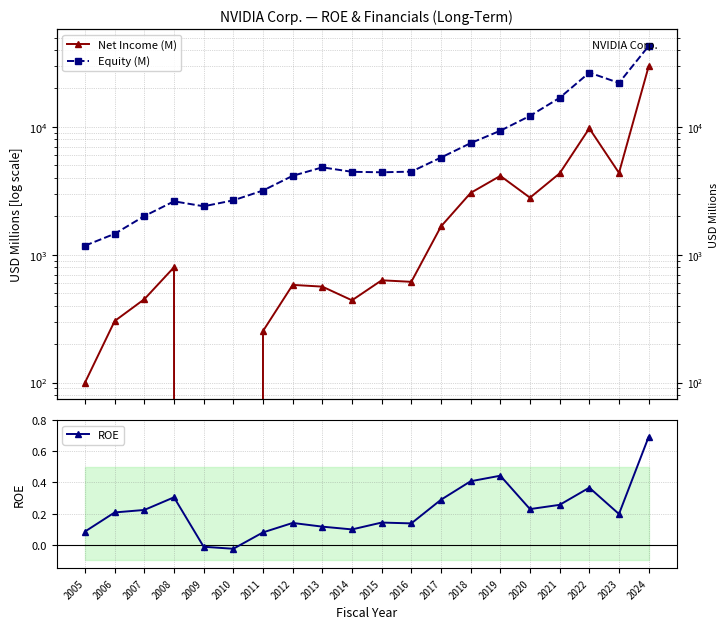

What are all the series names shown in the legend?

Net Income (M), Equity (M), ROE